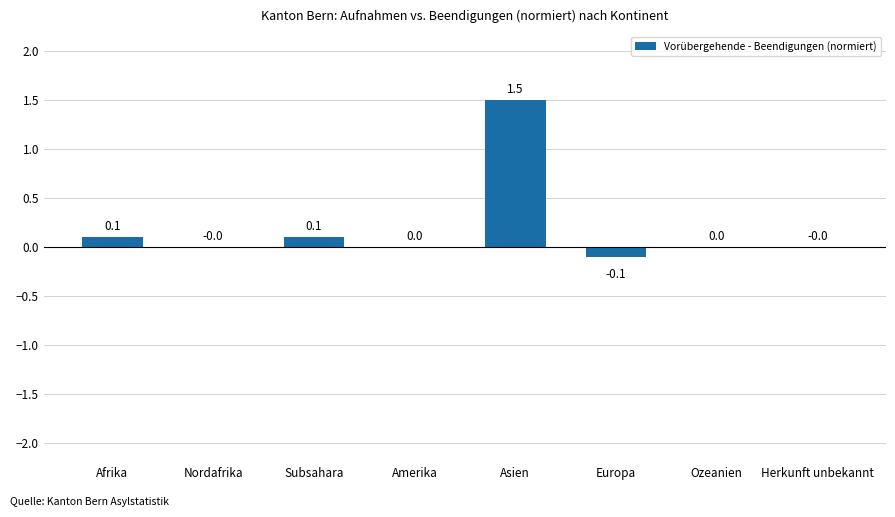

The value at Asien is 0.5. True or false?

False